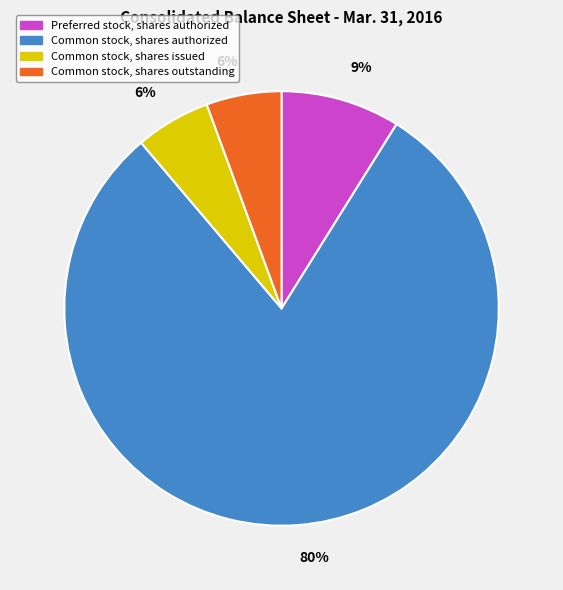

What percentage is the Common stock, shares outstanding slice, to the nearest percent?

6%